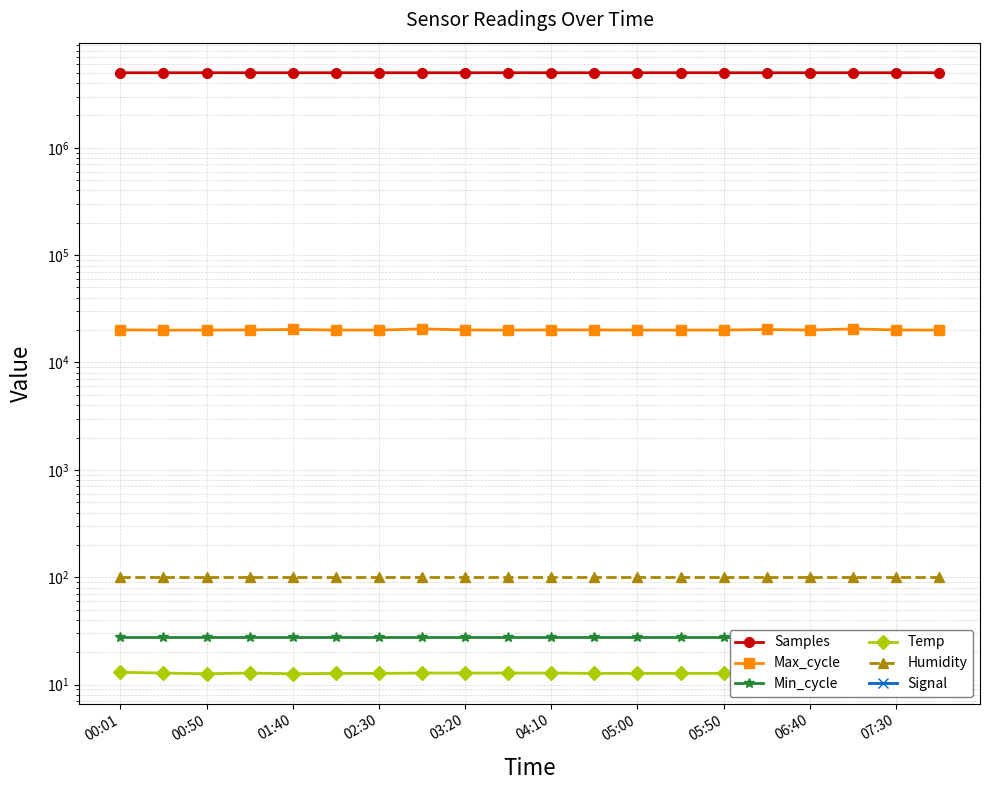

What is the difference between the maximum and minimum values in the Signal series?

2.0